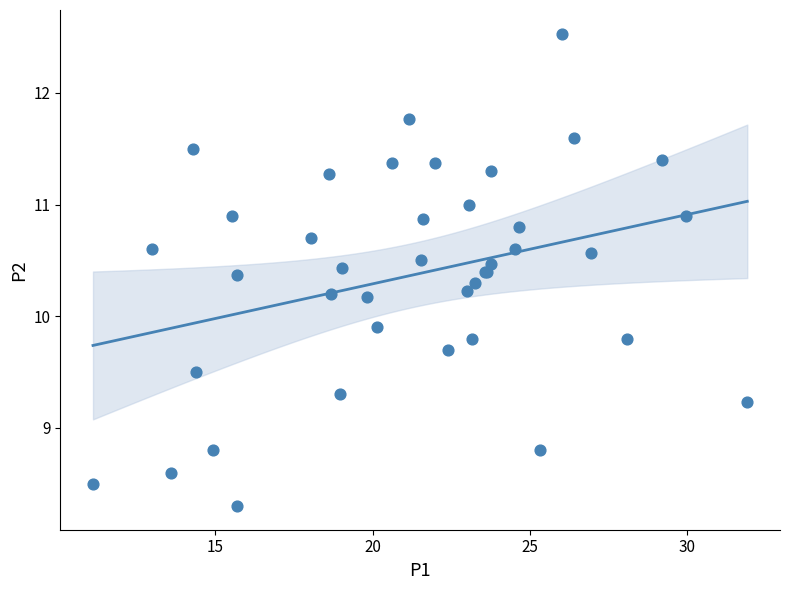

What Y value in the scatter plot is closest to 10?

9.9